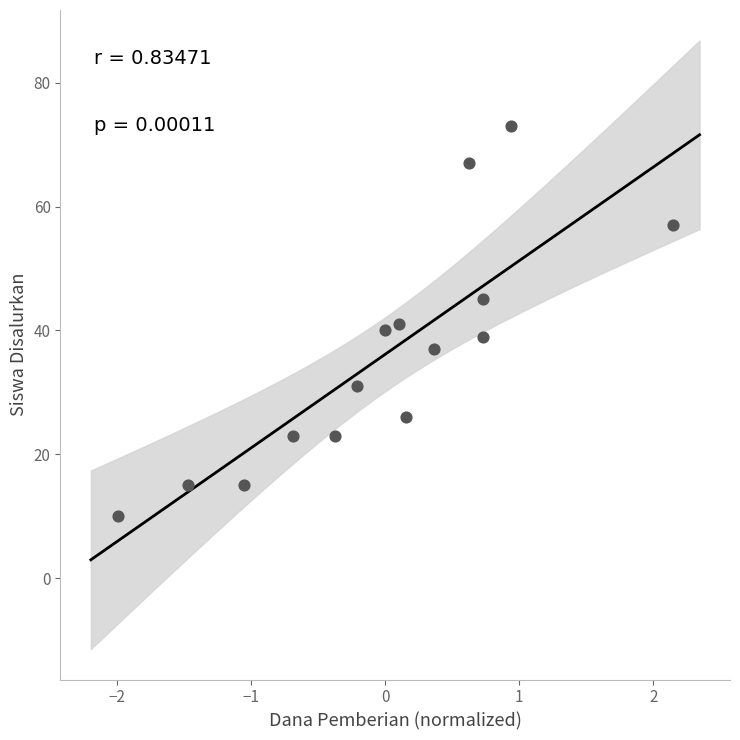

What is the range of Y values (max minus min)?

63